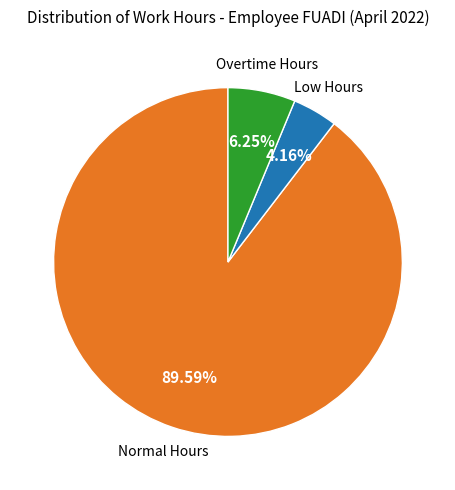

Does any single category account for the majority?

Yes